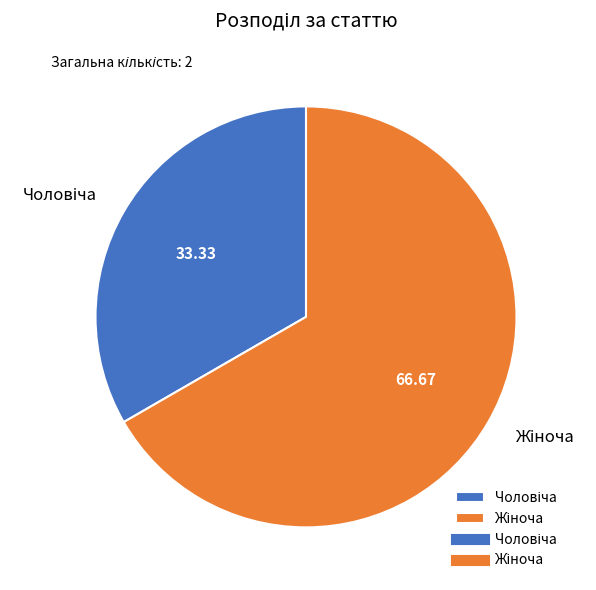

Does any single category account for the majority?

Yes